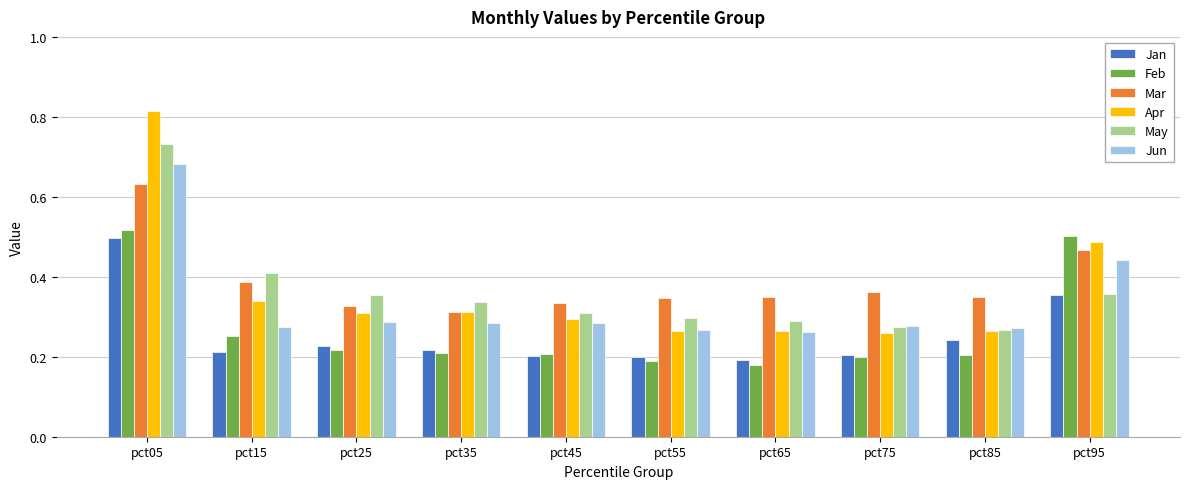

How many groups of bars are there?

10